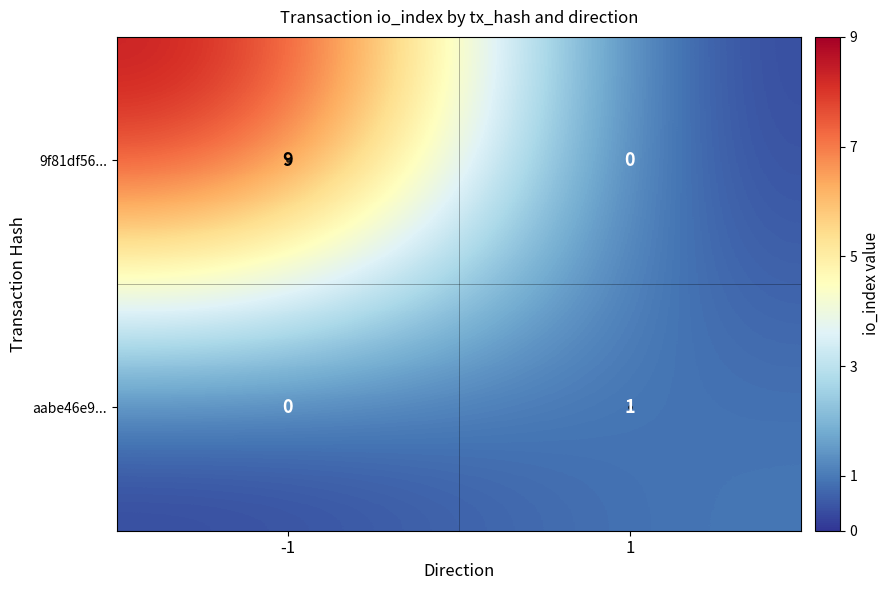

What is the difference between the 9f81df56... values at 1 and -1?

9